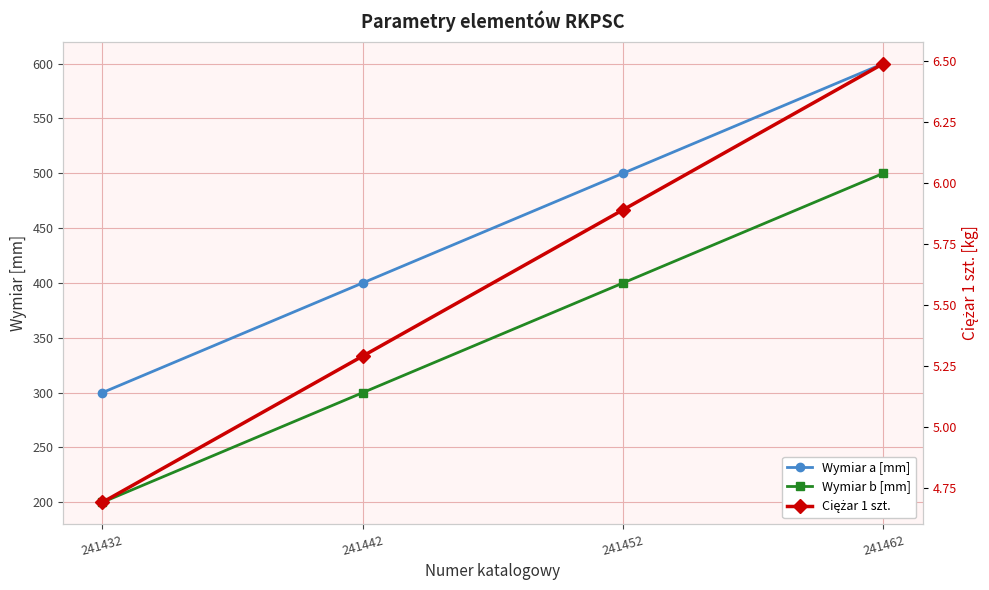

At 241442, list the series in order from smallest to largest.

Ciężar 1 szt., Wymiar b [mm], Wymiar a [mm]